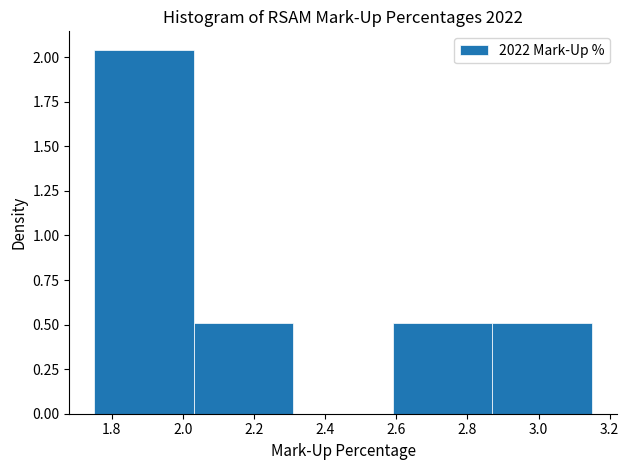

Over which range of the x-axis is the bar tallest?

1.76 to 2.04